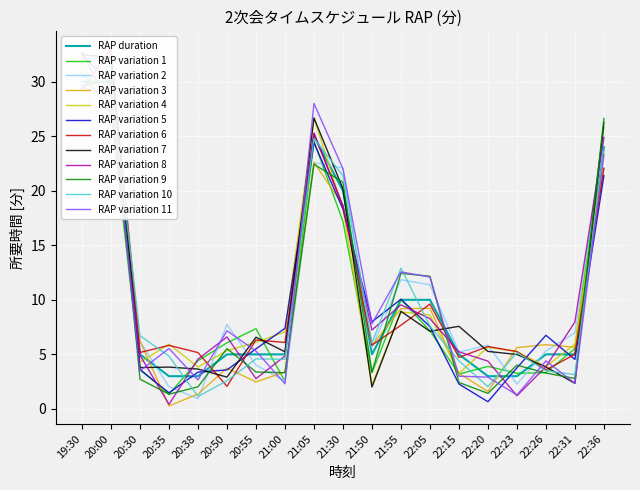

List the labels in order of value, smallest first.

20:35, 20:38, 22:20, 22:23, 20:30, 20:50, 20:55, 21:00, 21:50, 22:15, 22:26, 22:31, 21:55, 22:05, 21:30, 22:36, 21:05, 19:30, 20:00